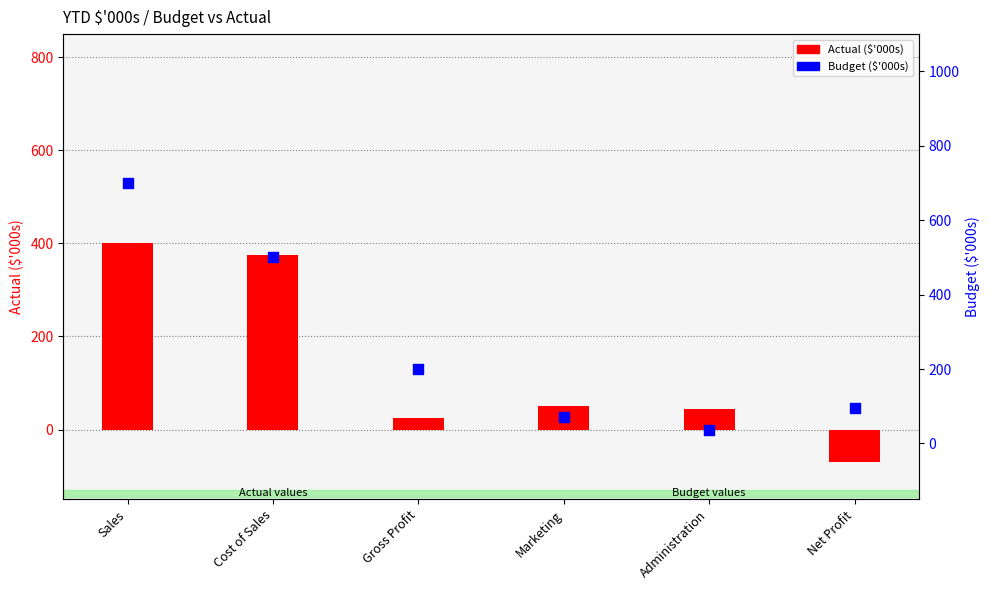

Which series has the widest spread of Y values?

Budget